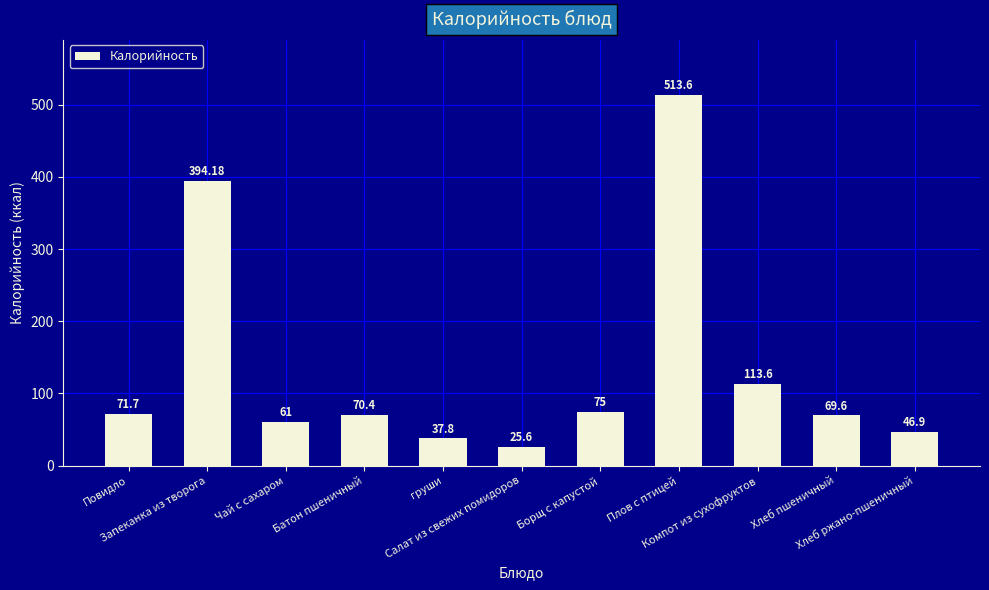

Are the bars grouped side by side (vs. stacked)?

No